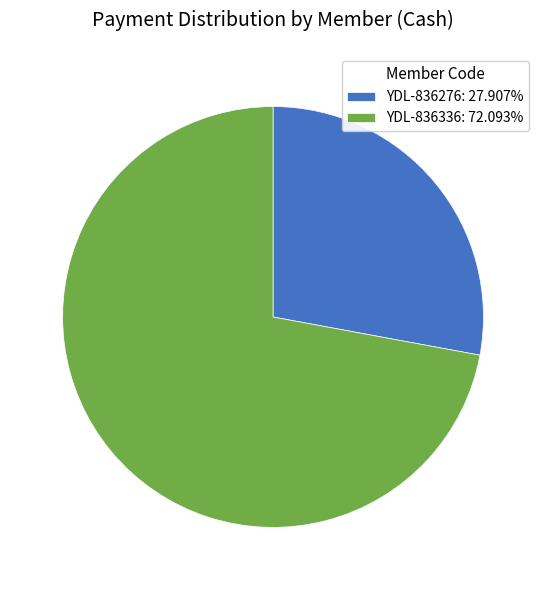

How many segments does this pie chart have?

2